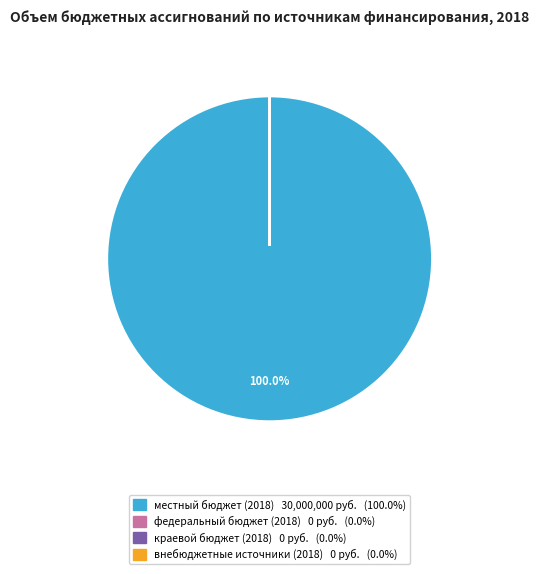

To the nearest percent, what is the average slice percentage?

25%